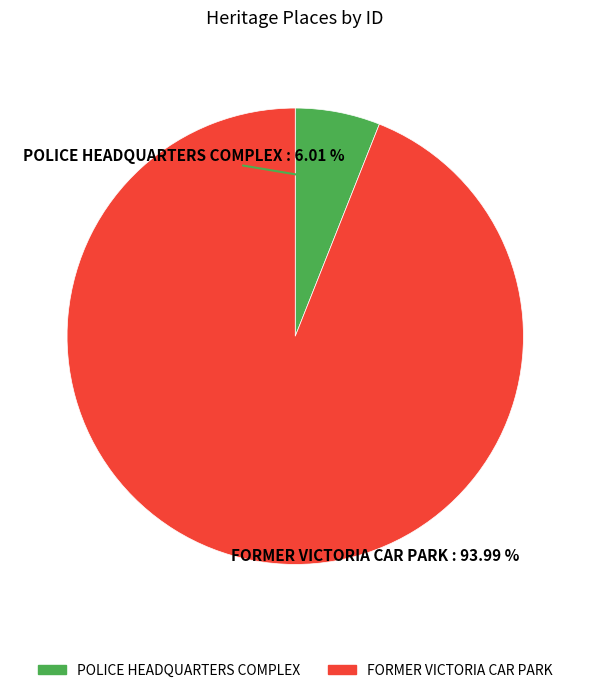

How many segments does this pie chart have?

2